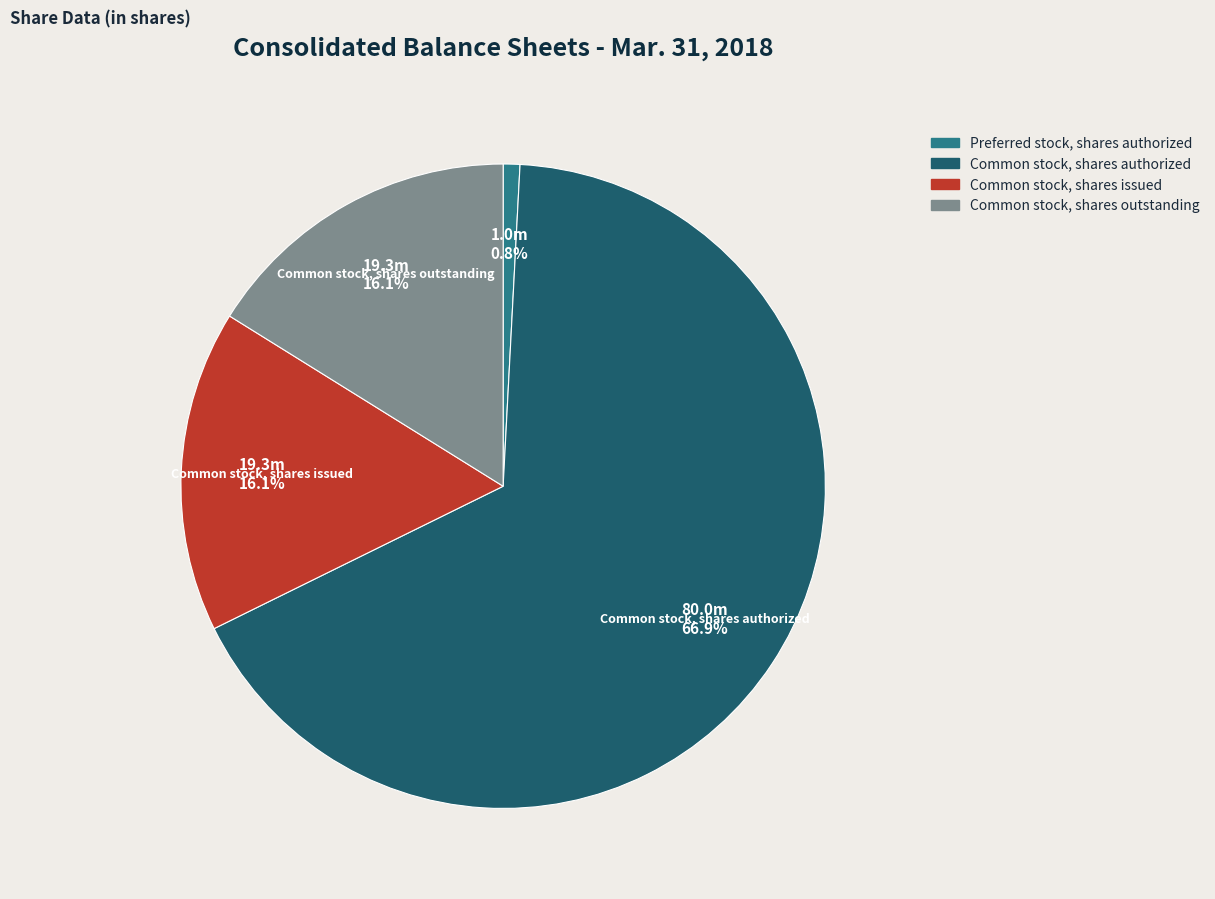

Count the number of slices in the pie.

4